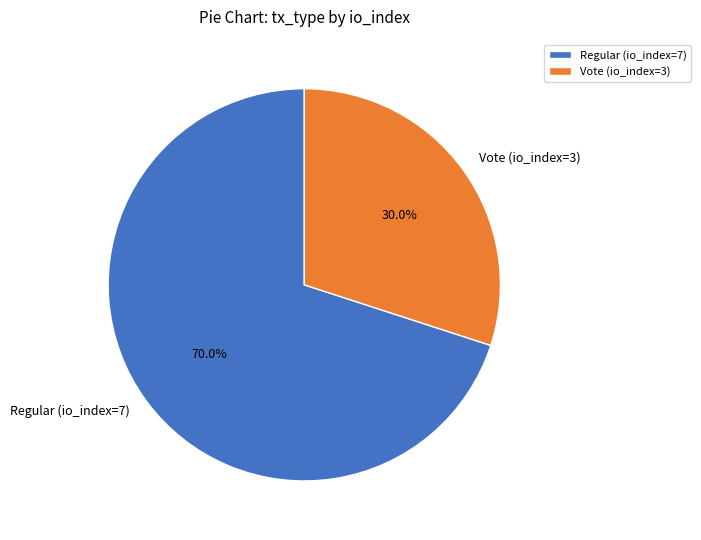

Is the sum of Regular (io_index=7) and Vote (io_index=3) greater than half?

Yes